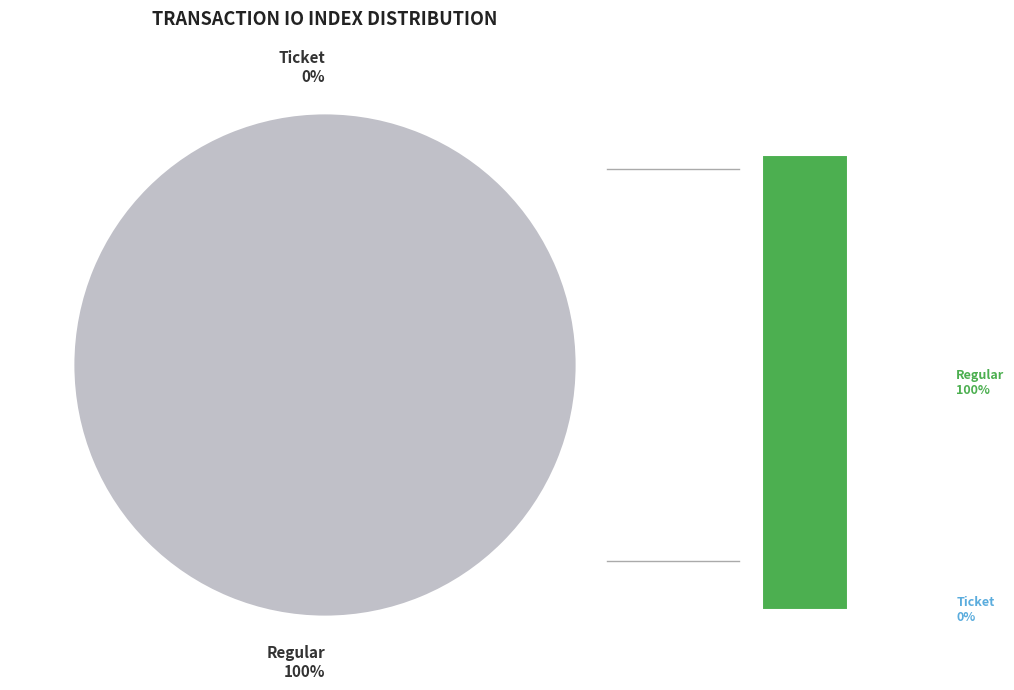

Between Ticket and Regular, which is larger?

Regular